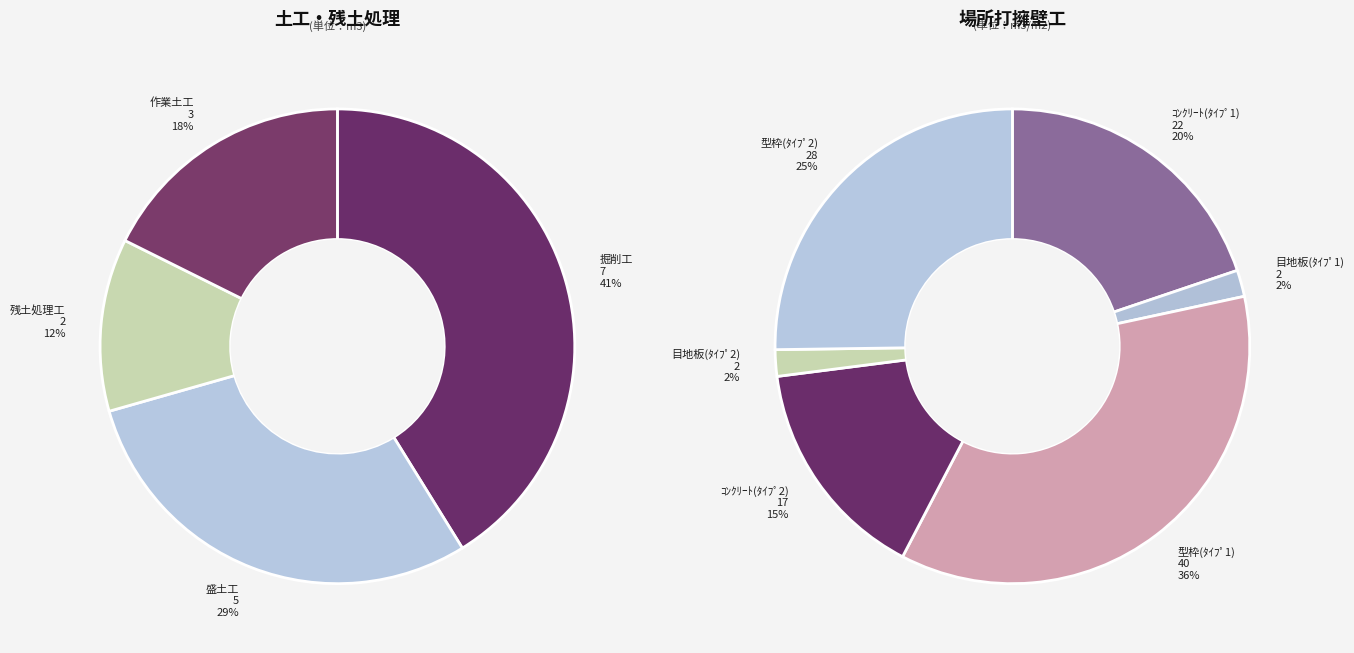

Is there any slice that represents more than half of the pie?

No